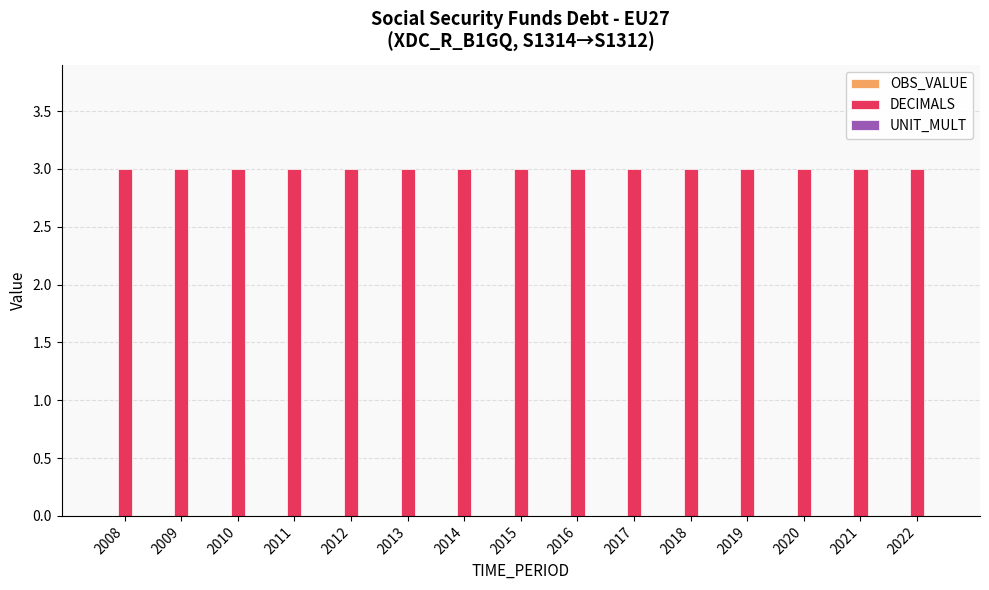

The UNIT_MULT series shows 0 at 2022. True or false?

True